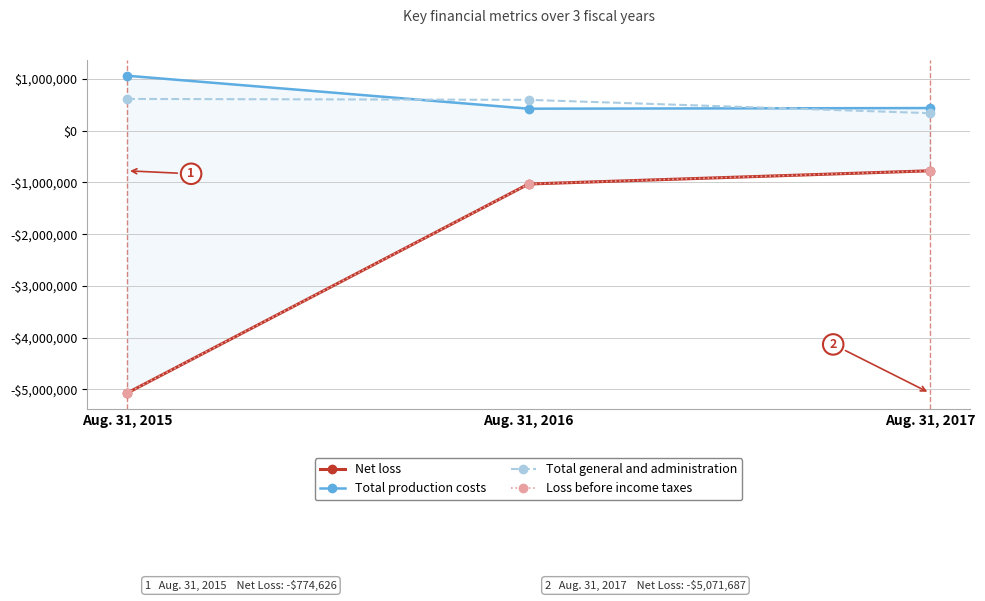

What is the total value across all series at Aug. 31, 2015?

-8464048